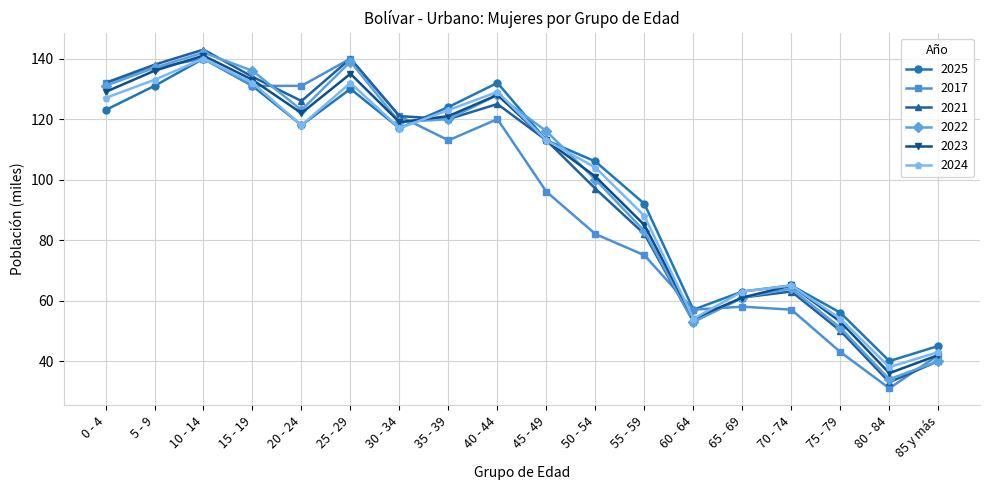

The value of 2024 at 45 - 49 is 198. True or false?

False